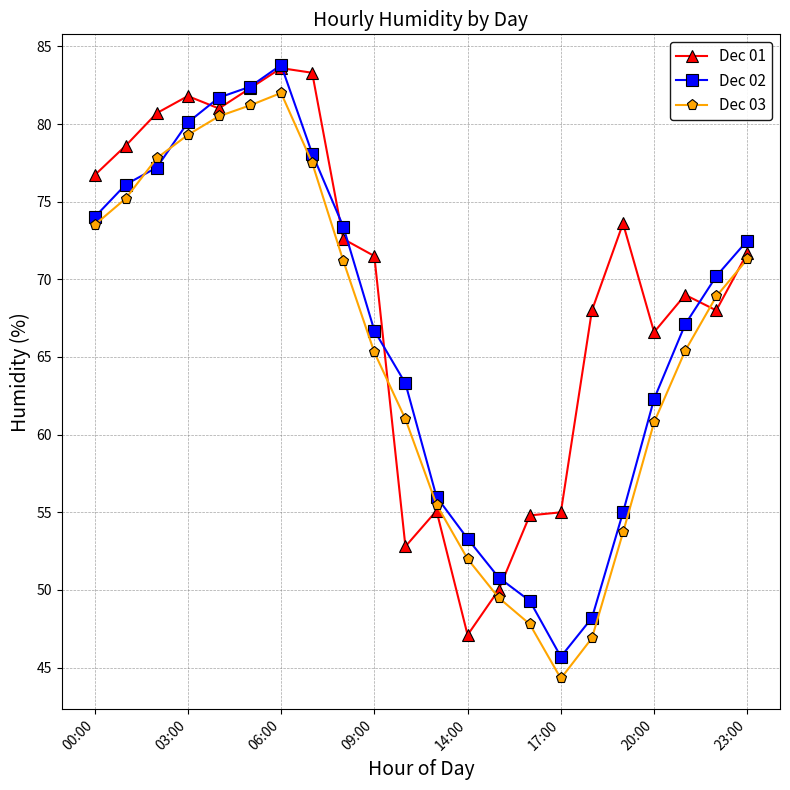

True or false: Dec 01 has more than 0 points higher than both neighbors.

True